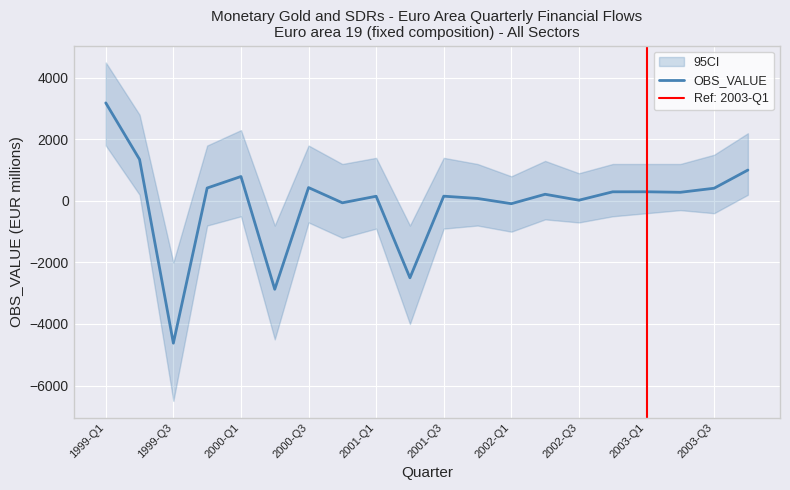

Is this an area chart (filled region under the line)?

No